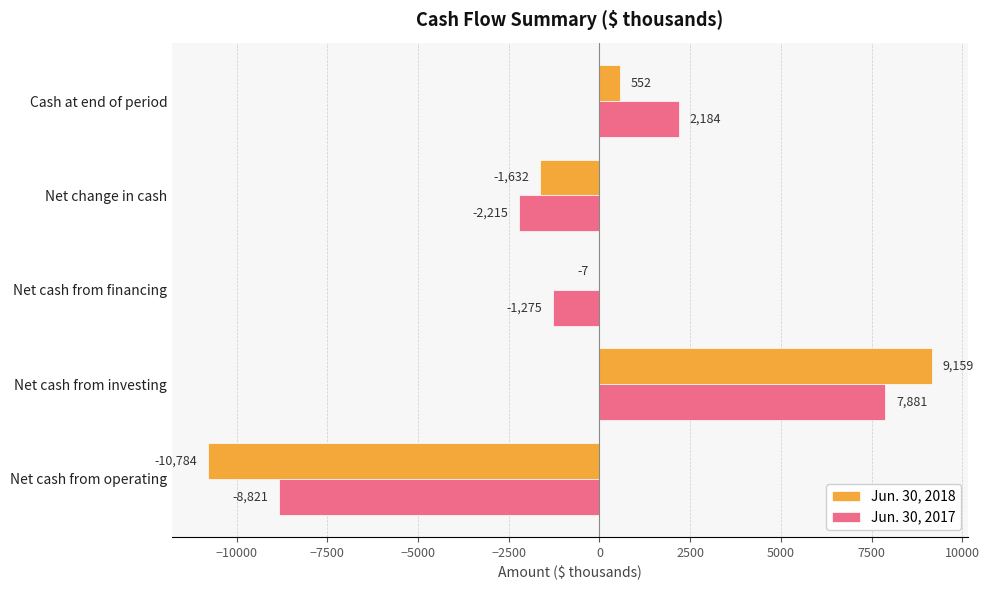

Is it true that Jun. 30, 2017 equals -13685 at Net cash from operating?

False